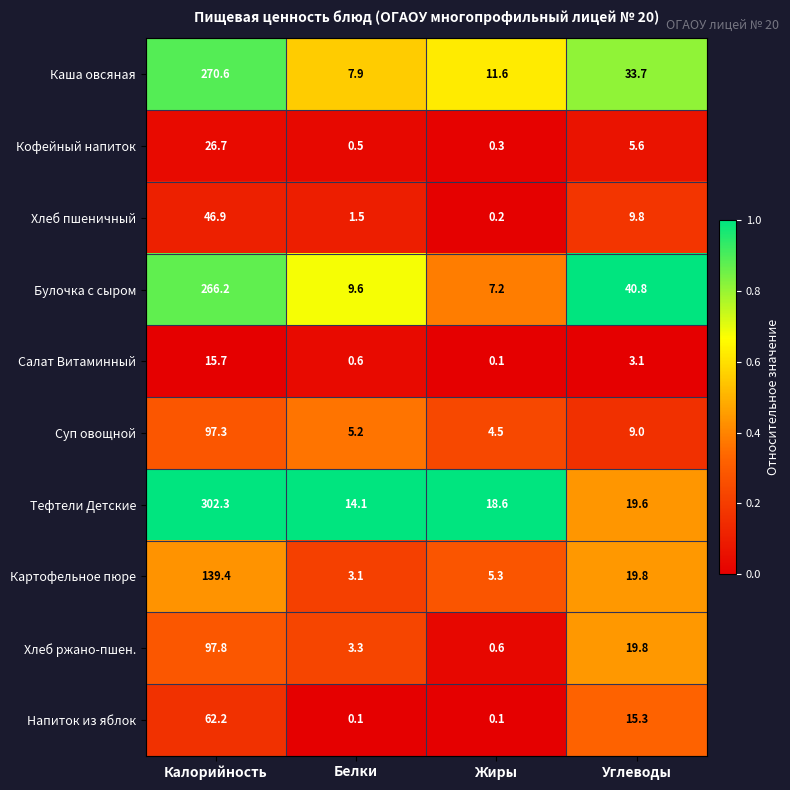

Which series changed the most between Белки and Жиры?

Тефтели Детские